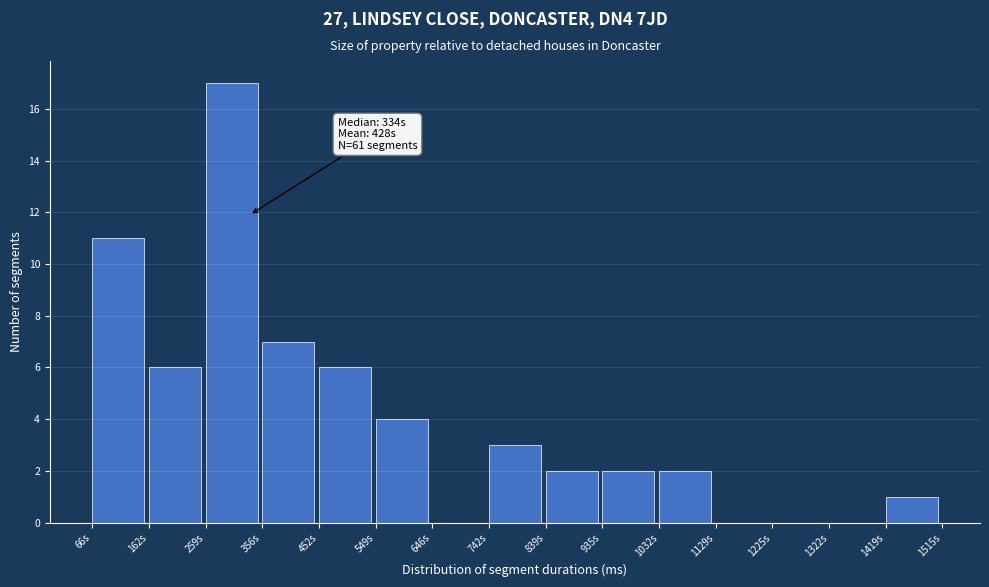

Reading left to right, transcribe all the data shown in this chart.

66s=11	162s=6	259s=17	356s=7	452s=6	549s=4	646s=0	742s=3	839s=2	935s=2	1032s=2	1129s=0	1225s=0	1322s=0	1419s=1